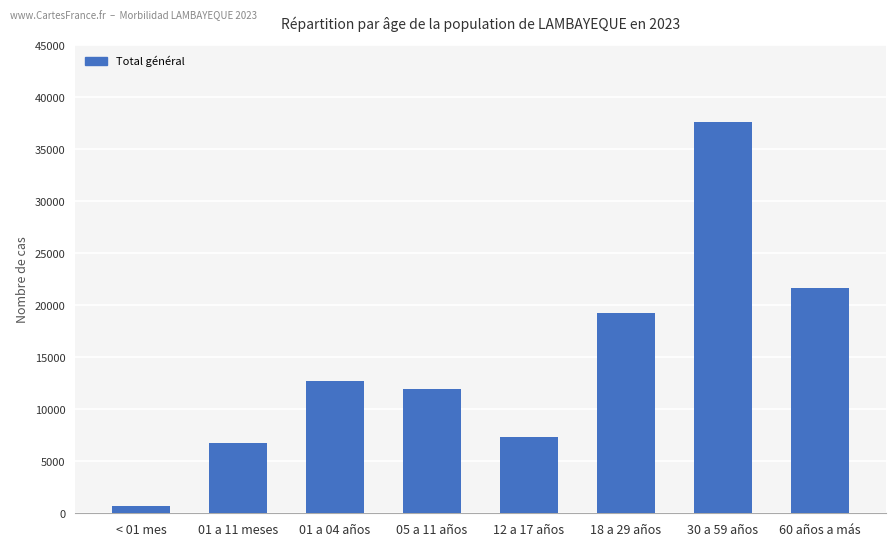

The chart shows a value of 37662 at 30 a 59 años. True or false?

True